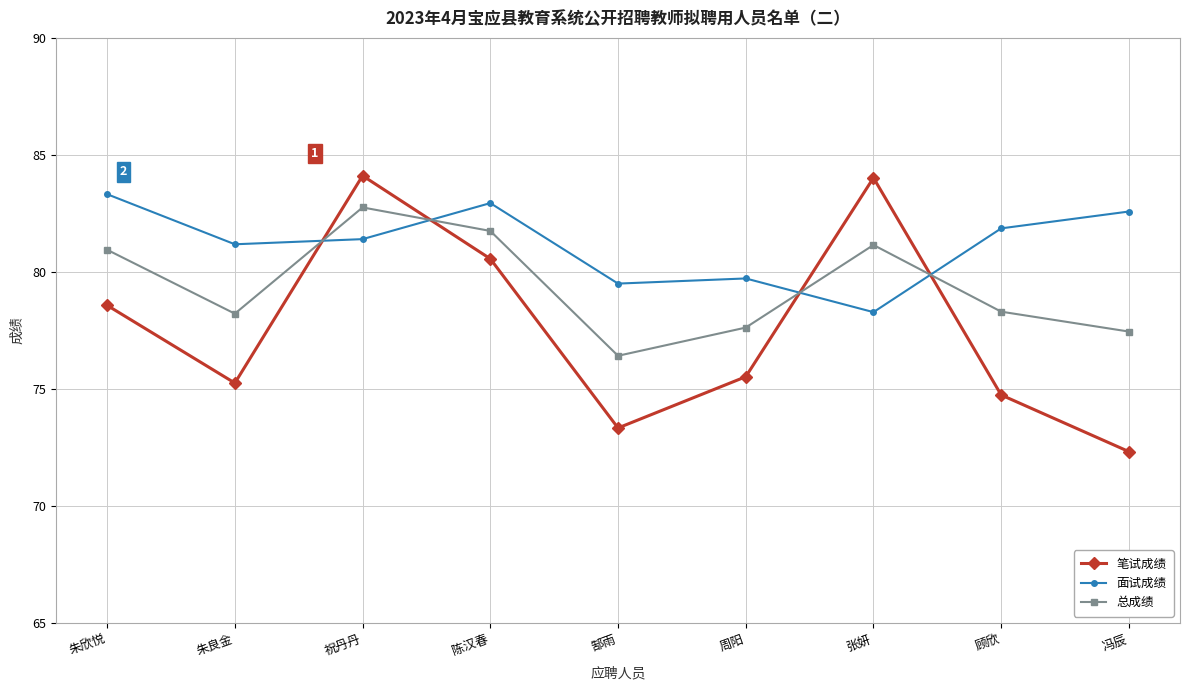

Does the chart have visible grid lines?

Yes